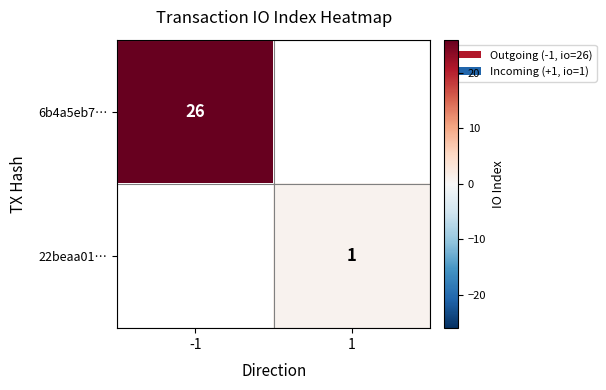

The value of 22beaa01… at 1 is 0. True or false?

False